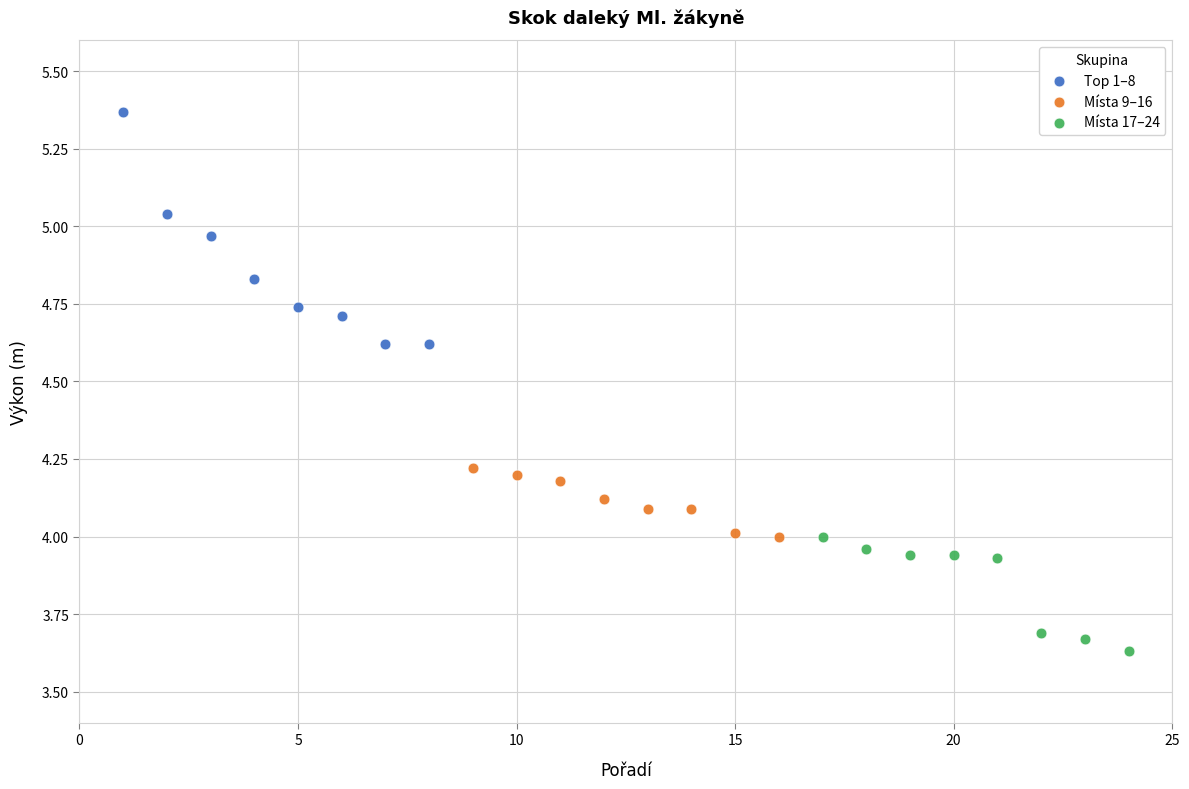

Which series contains the highest Y value?

Top 1–8